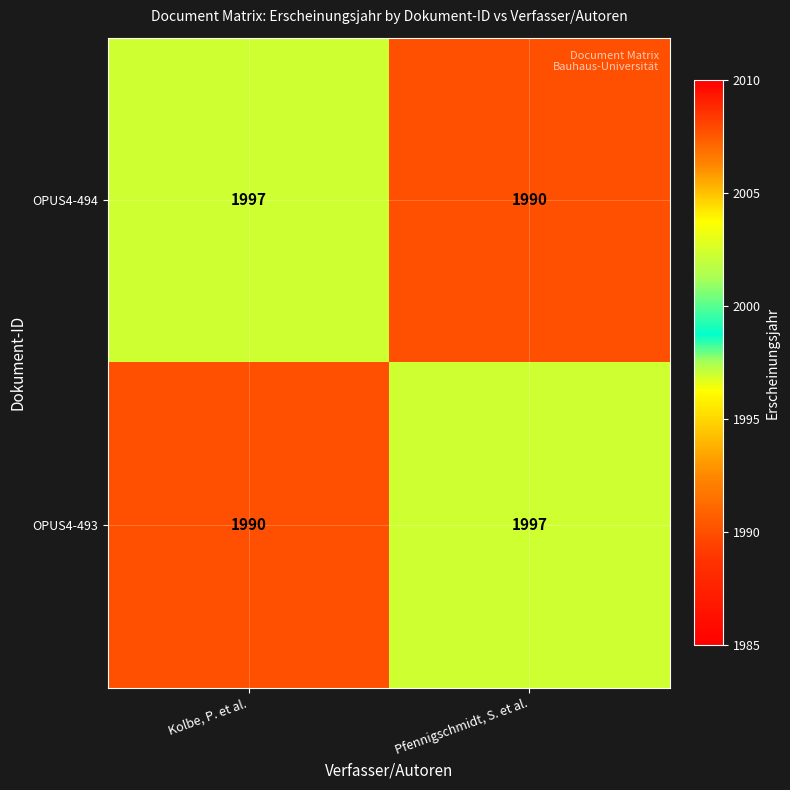

Read the OPUS4-493 value at Pfennigschmidt, S. et al..

1997